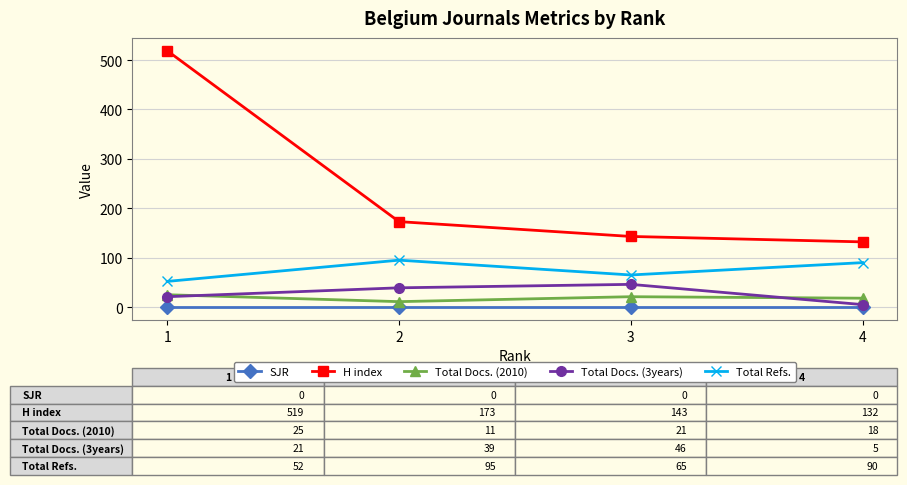

At which label does Total Refs. first exceed 90?

2